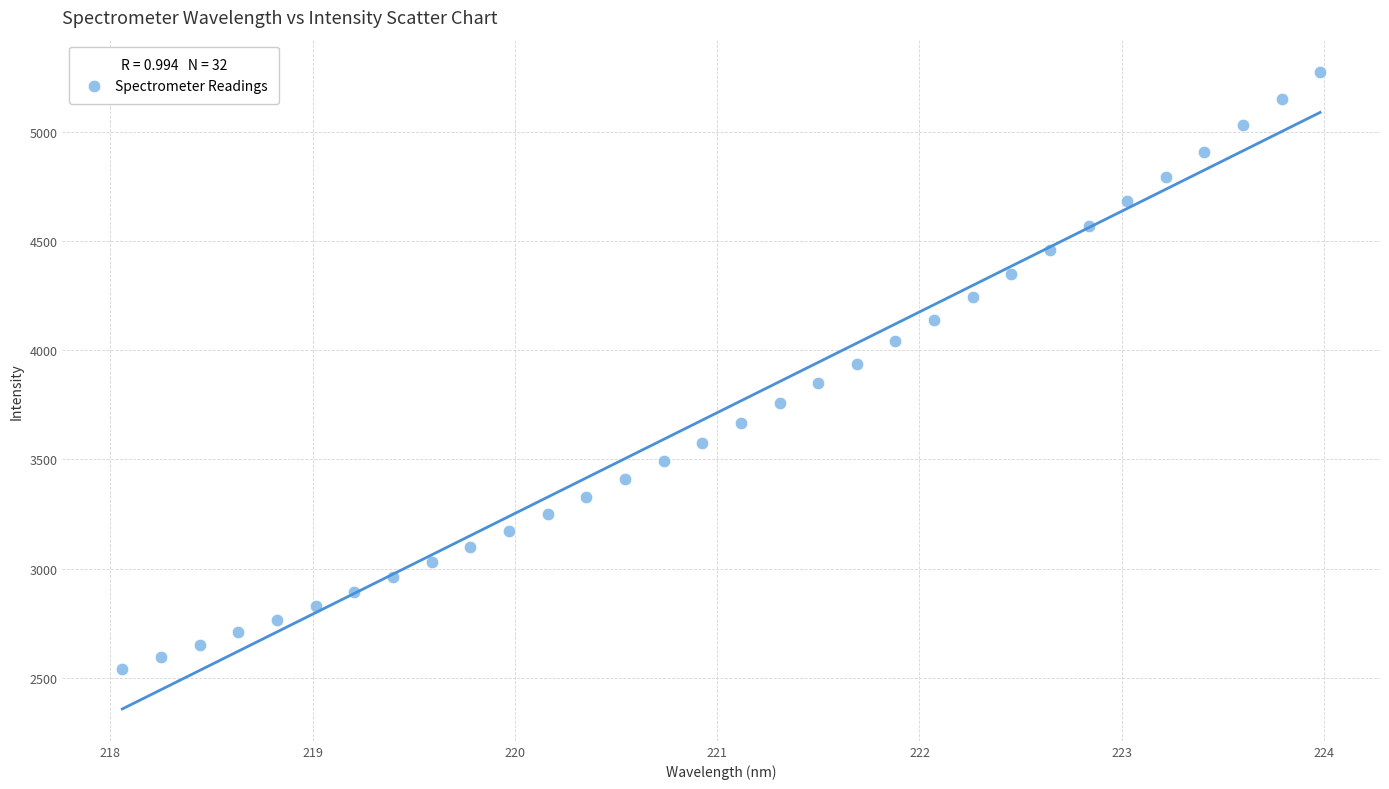

What is the range of X values (max minus min)?

5.9